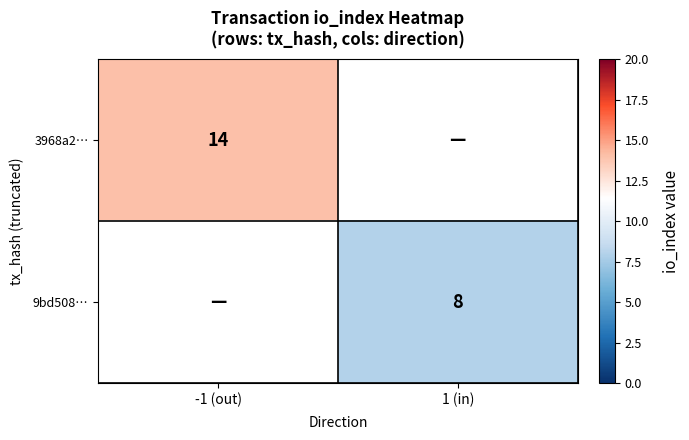

Which has a higher value, -1 (out) or 1 (in)?

1 (in)